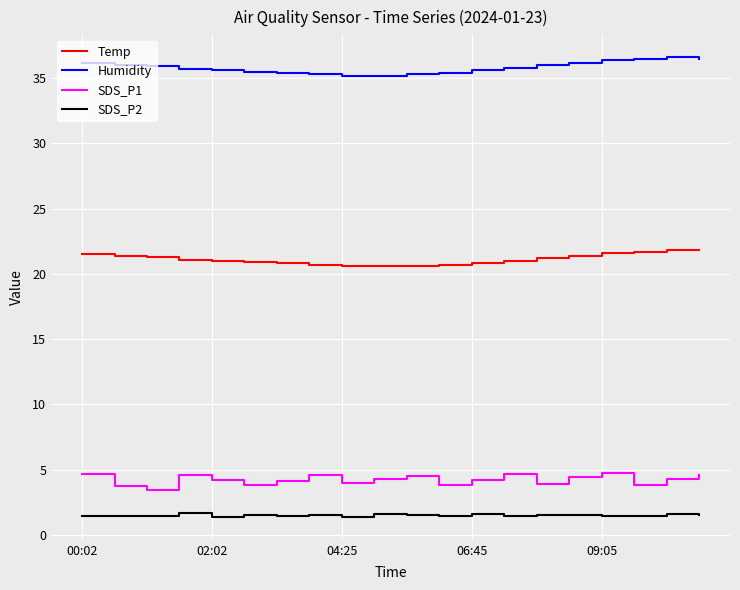

What is the smallest value displayed?

1.4